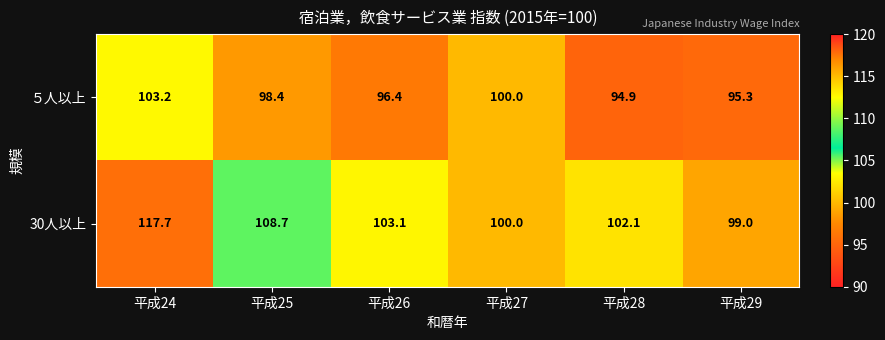

Rank the series by their maximum value, from lowest to highest.

５人以上, 30人以上